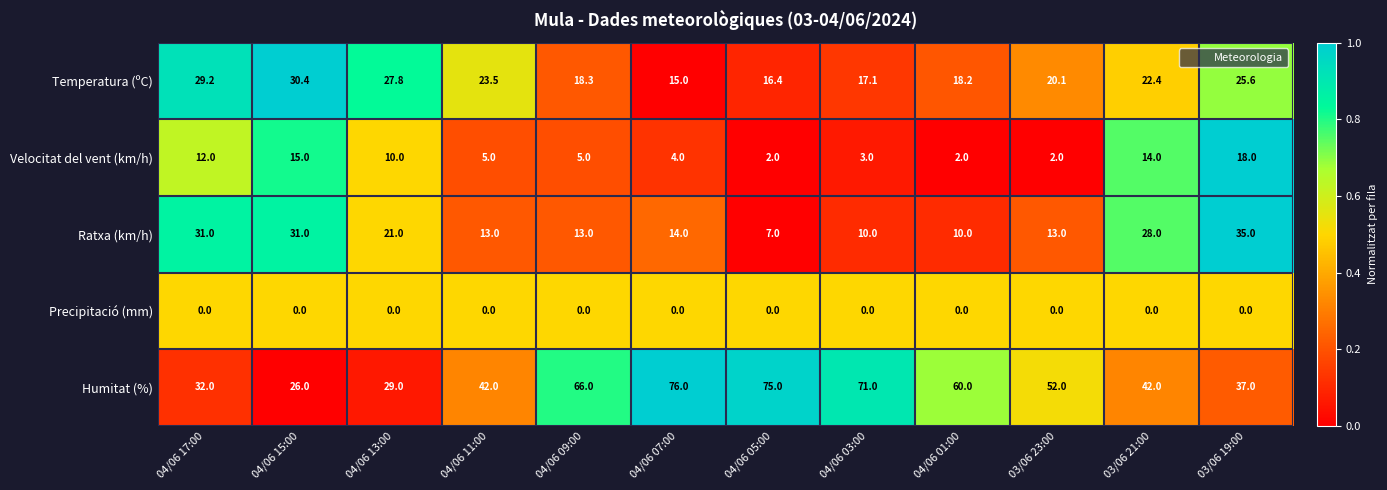

What is the difference between the Temperatura (ºC) values at 04/06 17:00 and 03/06 23:00?

9.1